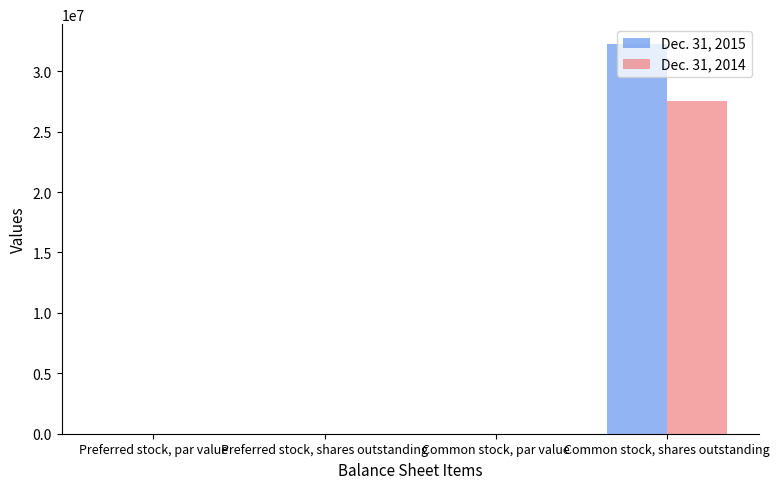

The value of Dec. 31, 2015 at Common stock, shares outstanding is 53135689. True or false?

False